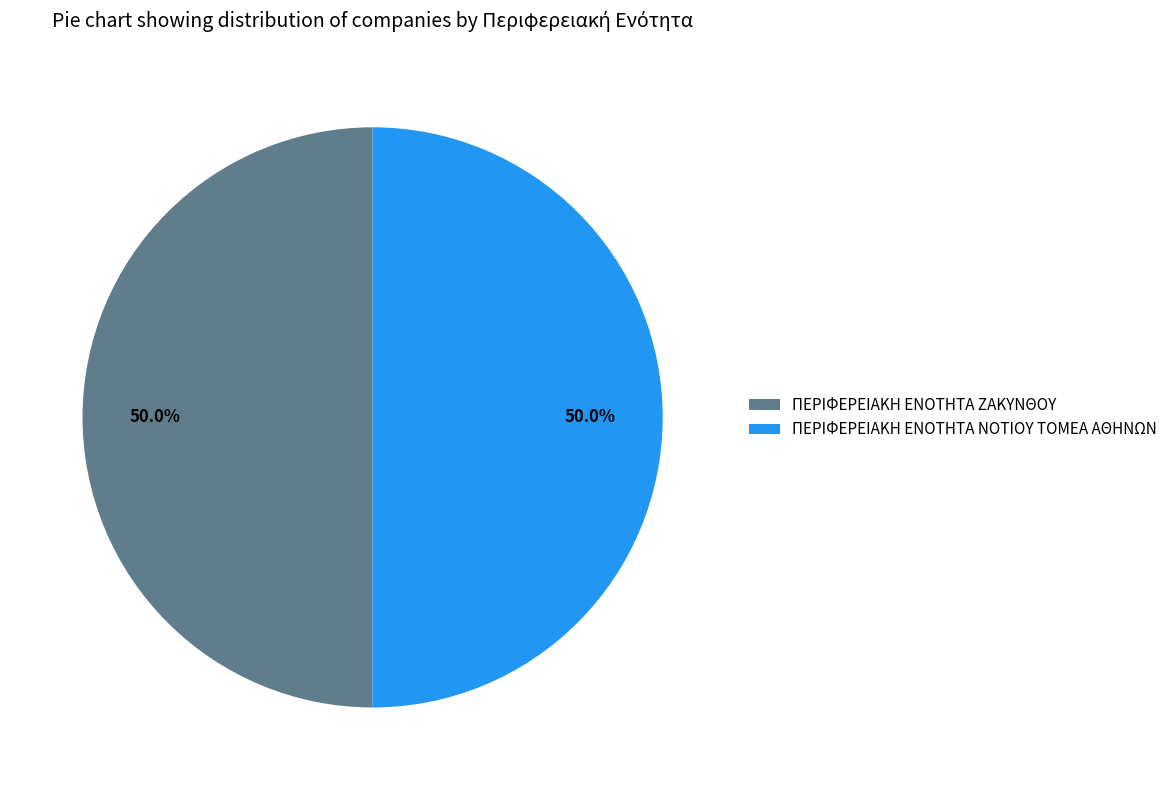

How much of the chart is everything except ΠΕΡΙΦΕΡΕΙΑΚΗ ΕΝΟΤΗΤΑ ΖΑΚΥΝΘΟΥ?

50.0%